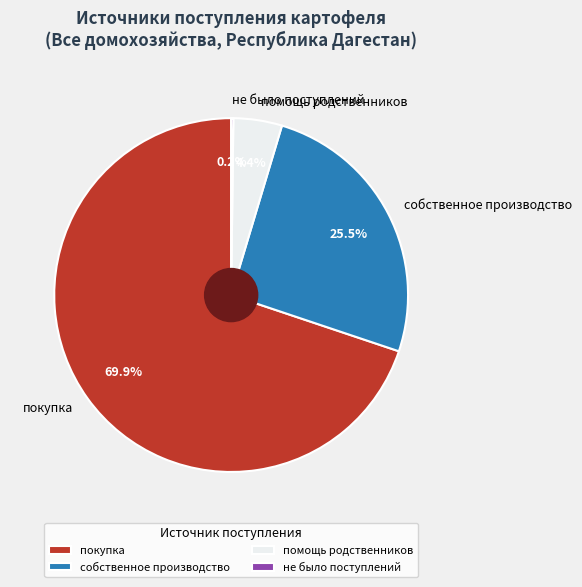

What percentage do покупка and помощь родственников together represent?

74.3%